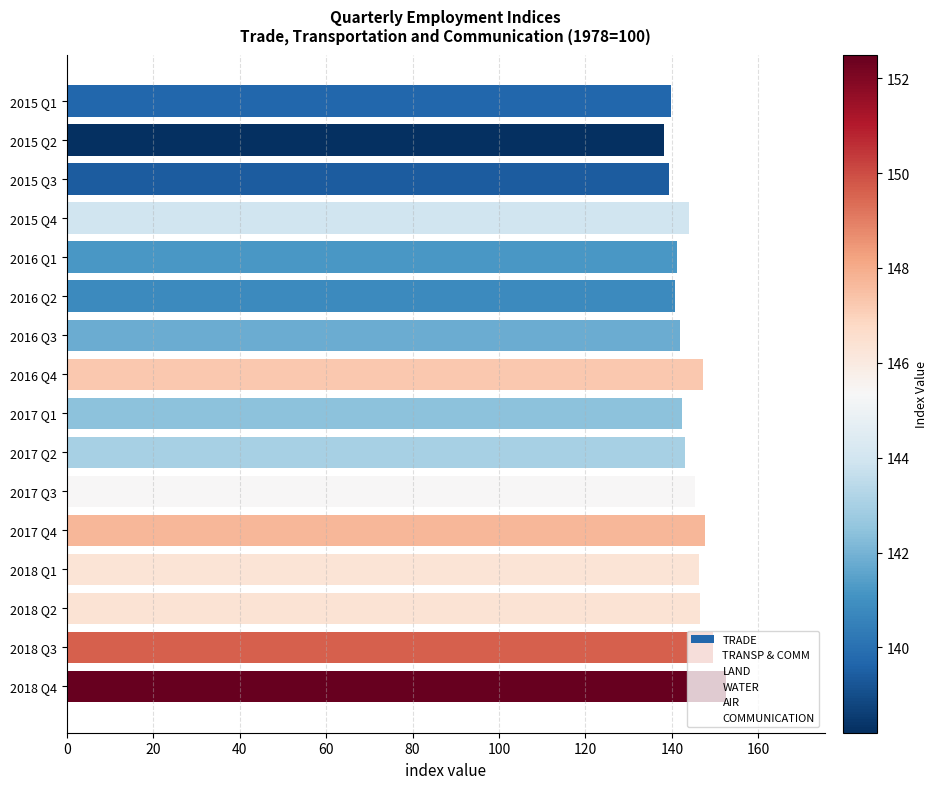

How many categories are shown in the chart?

16